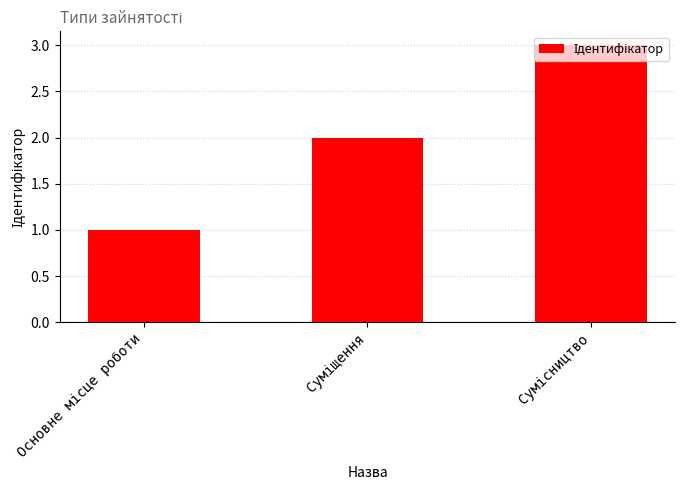

How many data points are less than 2?

1